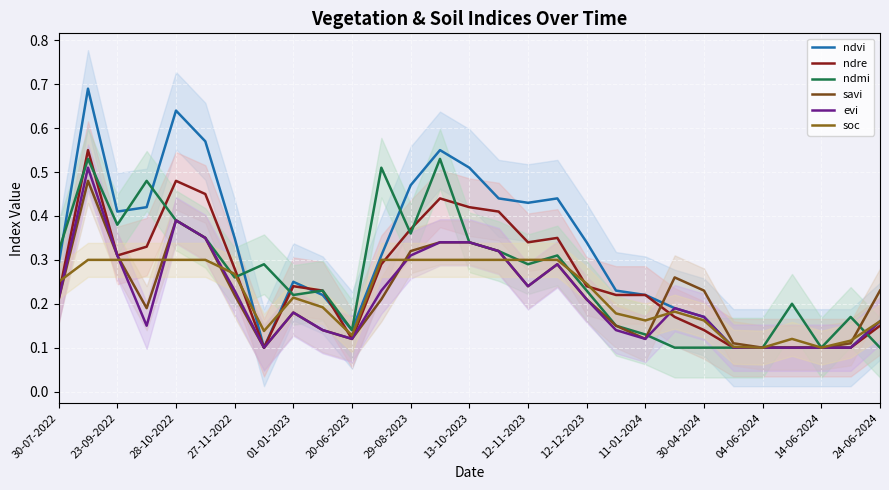

What is the spread (max minus min) of values at 12-12-2023?

0.1